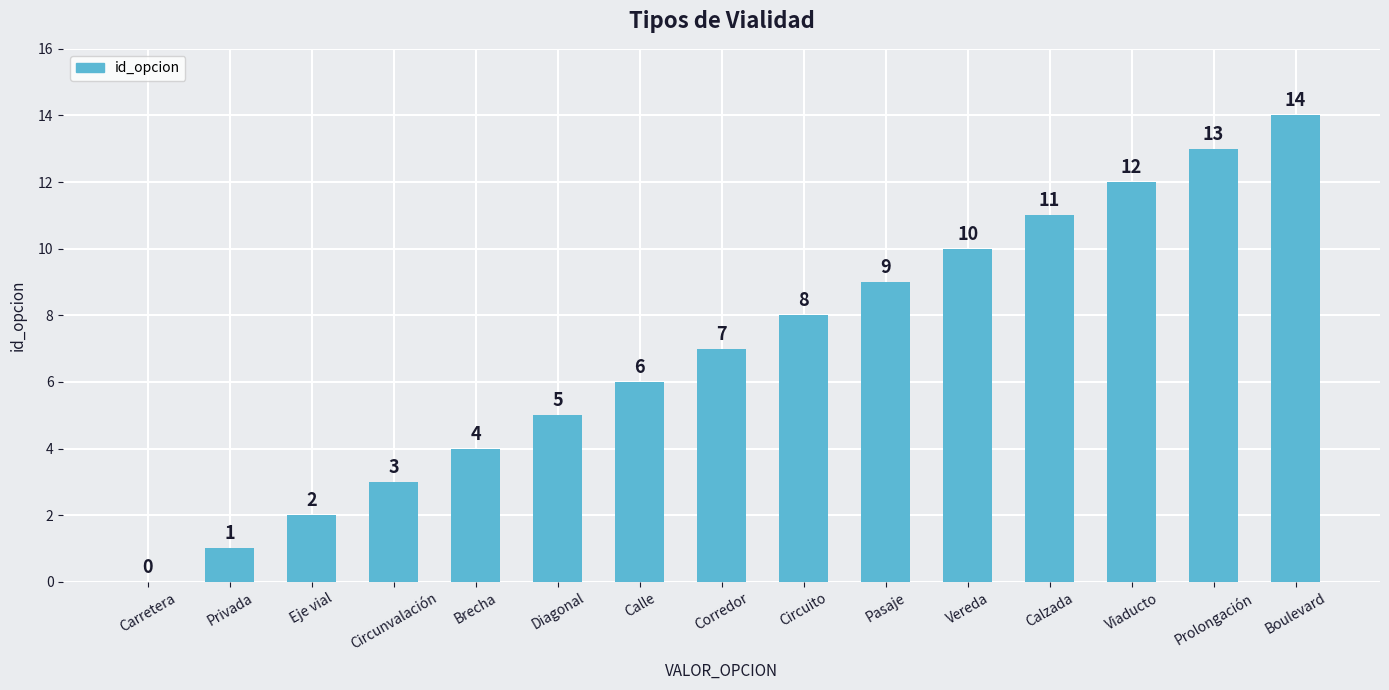

Reading left to right, list all the values displayed in this chart.

Carretera=0	Privada=1	Eje vial=2	Circunvalación=3	Brecha=4	Diagonal=5	Calle=6	Corredor=7	Circuito=8	Pasaje=9	Vereda=10	Calzada=11	Viaducto=12	Prolongación=13	Boulevard=14